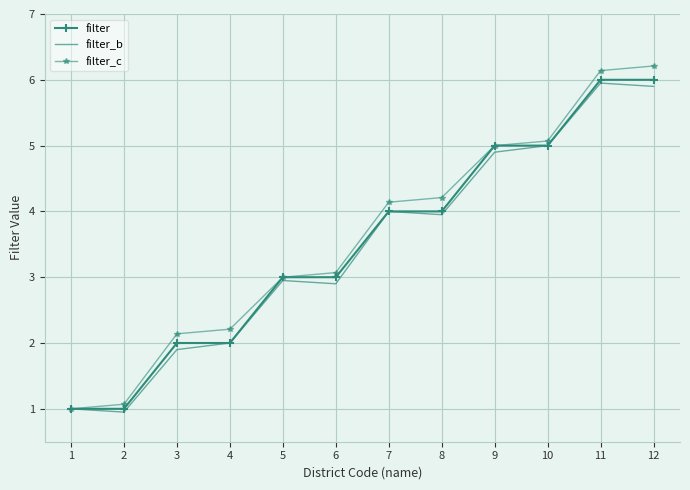

How many categories are shown in the chart?

12